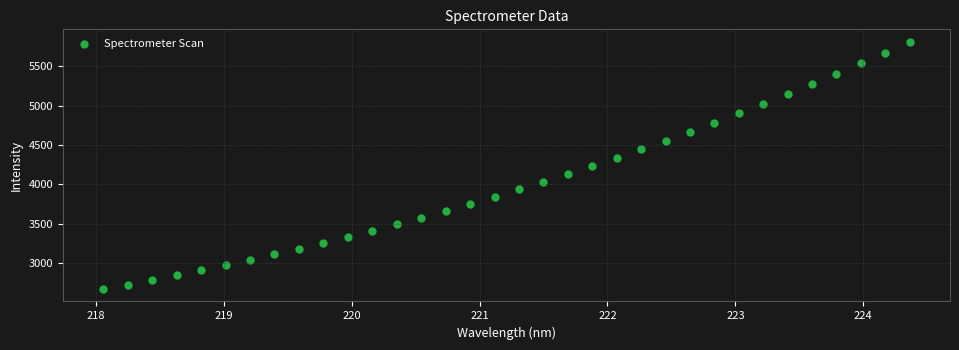

What is the range of Y values (max minus min)?

3136.6